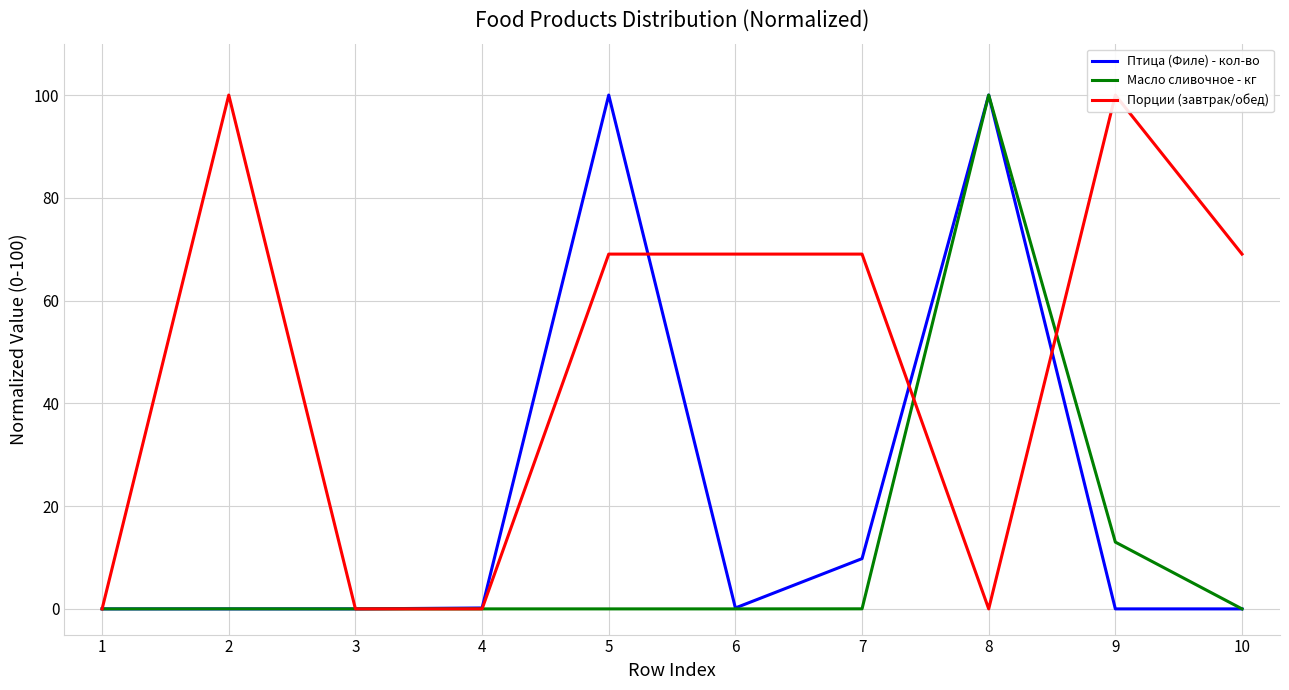

Which category has the lowest value in the Масло сливочное - кг series?

3